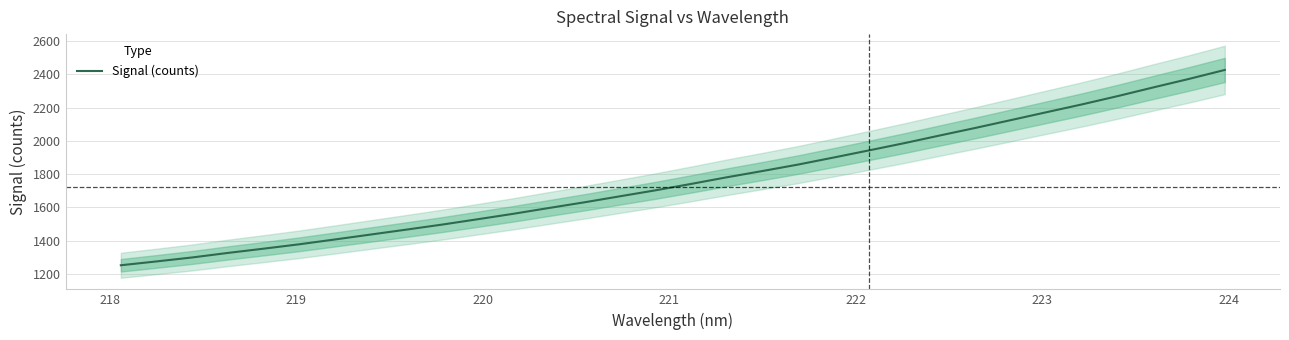

What is the minimum value shown in the chart?

1252.8